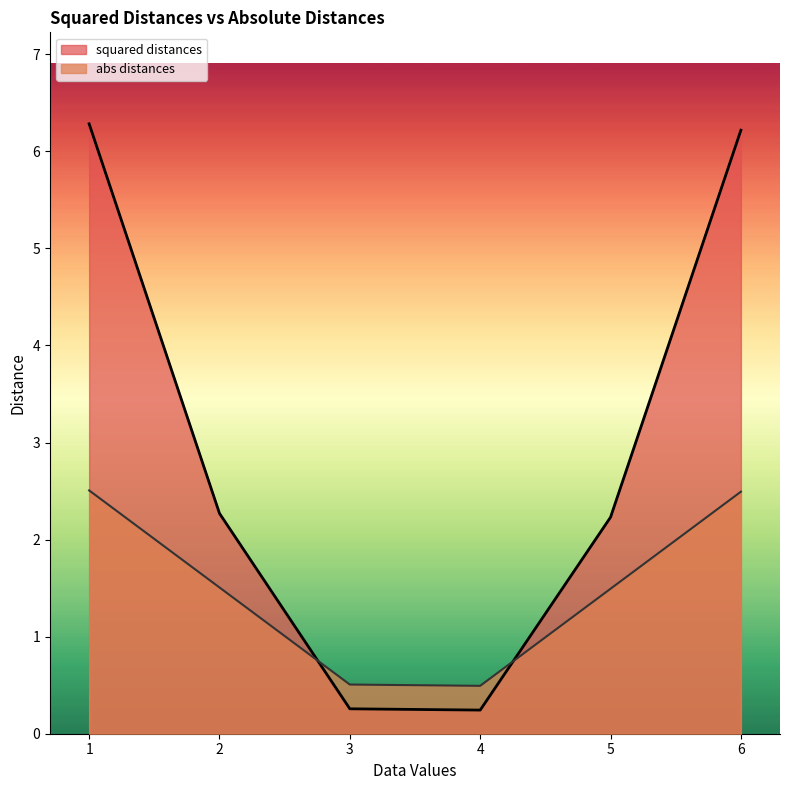

What is the greatest value displayed?

6.3